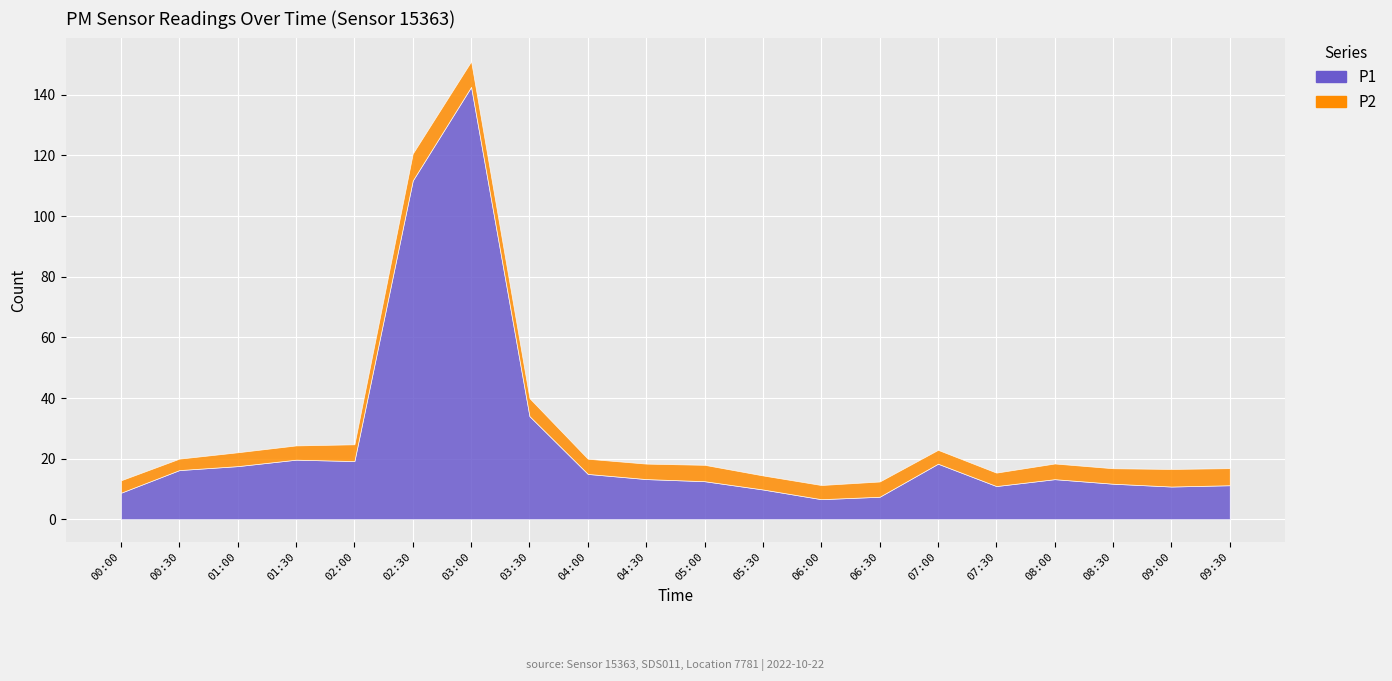

At which label does P2 reach its peak?

02:30